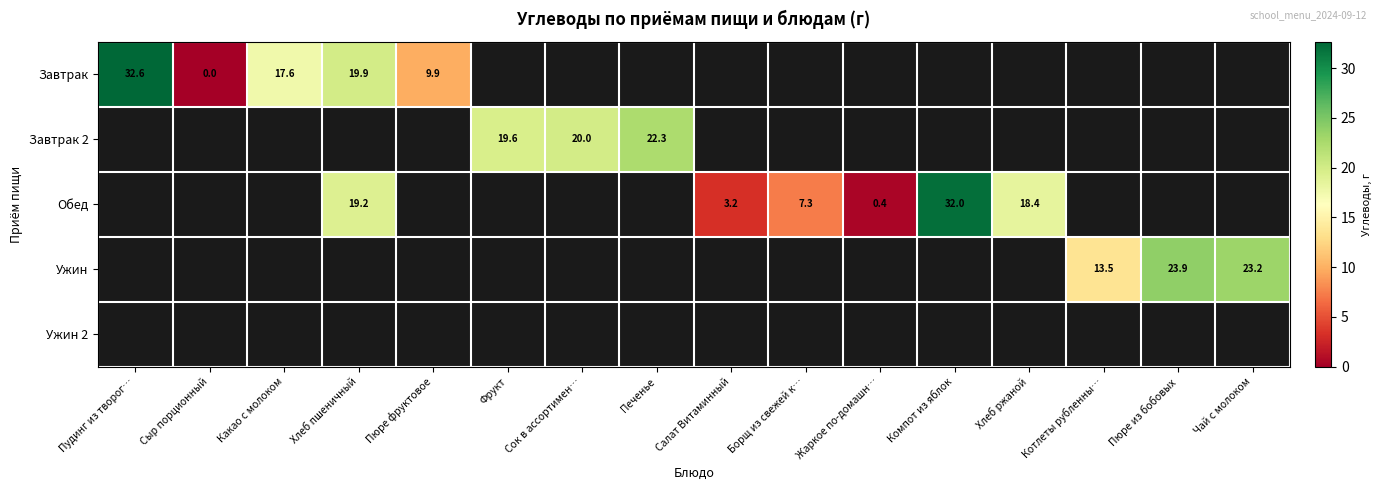

How many data points does each series have?

16